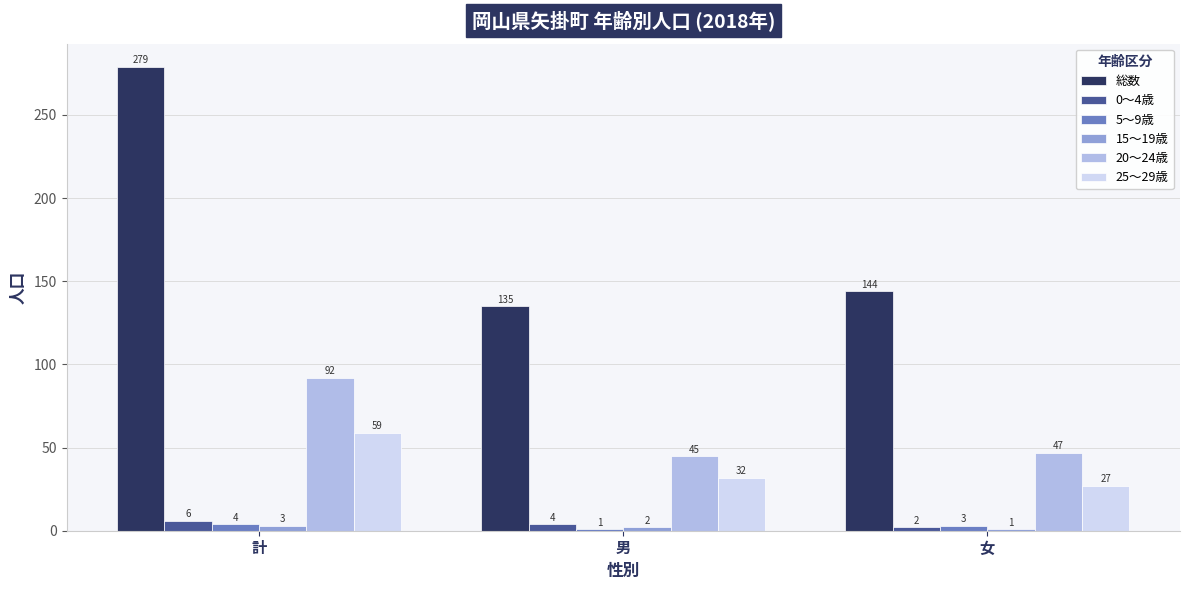

How many series are shown in this chart?

6